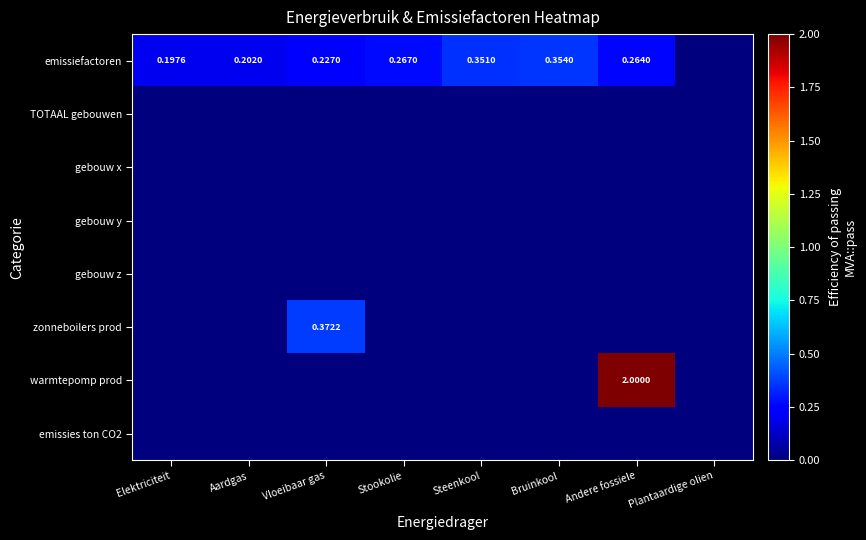

At which category is the sum across all series the highest?

Andere fossiele